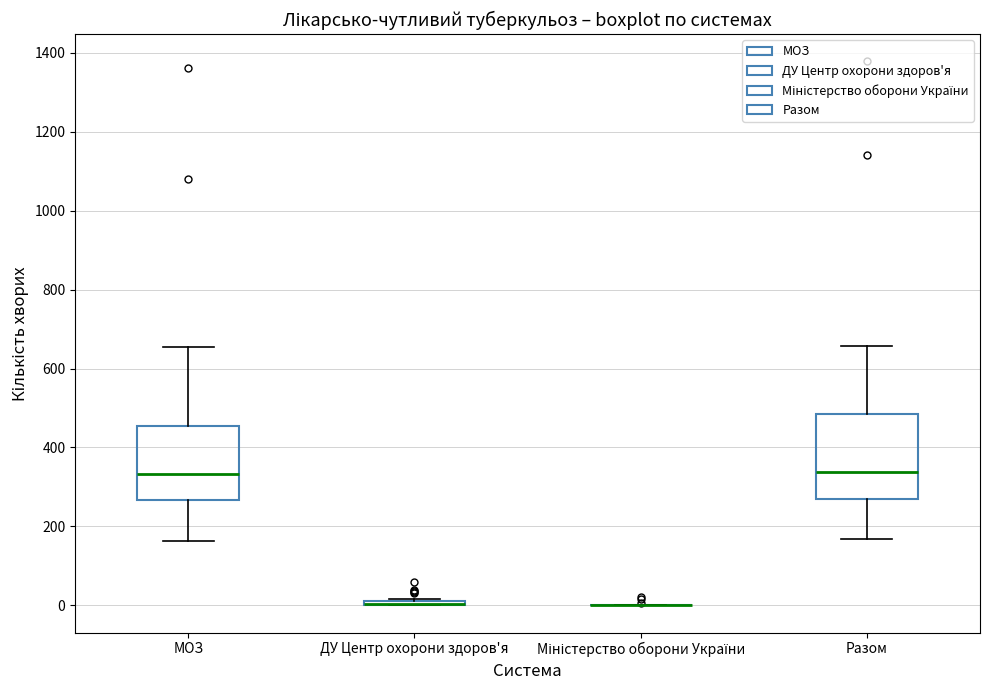

Where does the upper whisker of the box for МОЗ end on the y-axis? The values are not printed on the chart, so give them approximately, as read against the axis.

660